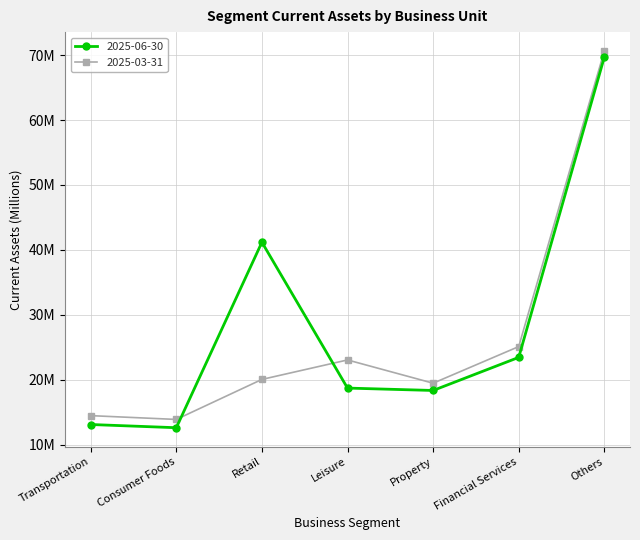

What are all the series names shown in the legend?

2025-06-30, 2025-03-31